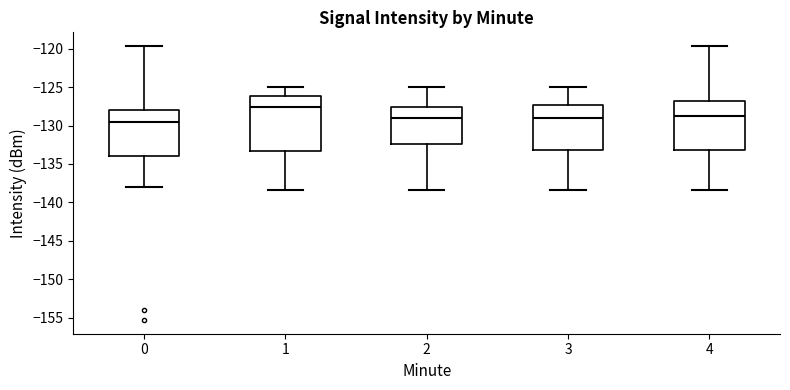

Reading left to right, read every box against the y-axis: the position of its median line, the range the box covers, and the ends of its whiskers. The values are not printed on the chart, so give them approximately, as read against the axis.

0: median -129.5, box -134.0 to -128.0, whiskers -138.0 to -119.5
1: median -127.5, box -133.5 to -126.0, whiskers -138.5 to -125.0
2: median -129.0, box -132.5 to -127.5, whiskers -138.5 to -125.0
3: median -129.0, box -133.0 to -127.5, whiskers -138.5 to -125.0
4: median -128.5, box -133.0 to -127.0, whiskers -138.5 to -119.5